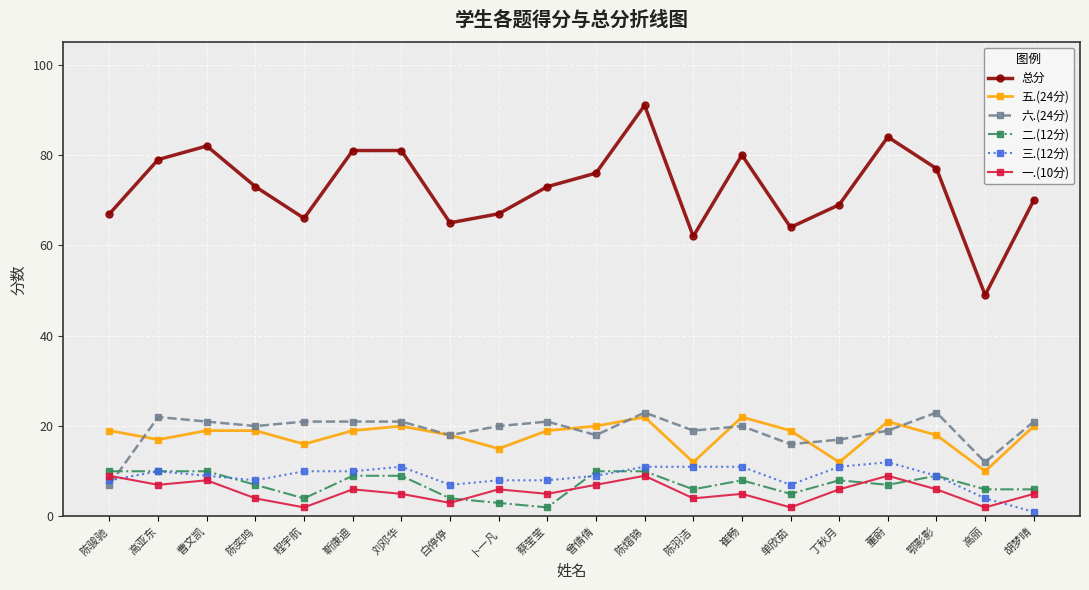

What is the value of the 三.(12分) point at the 8th from the left?

7